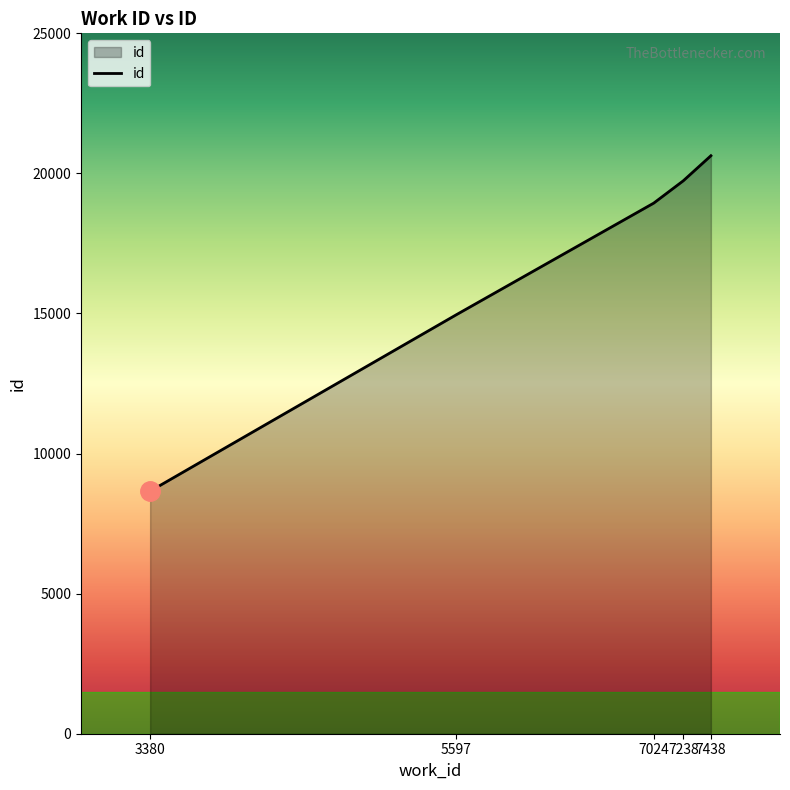

Which category has the lowest value across all series?

3380